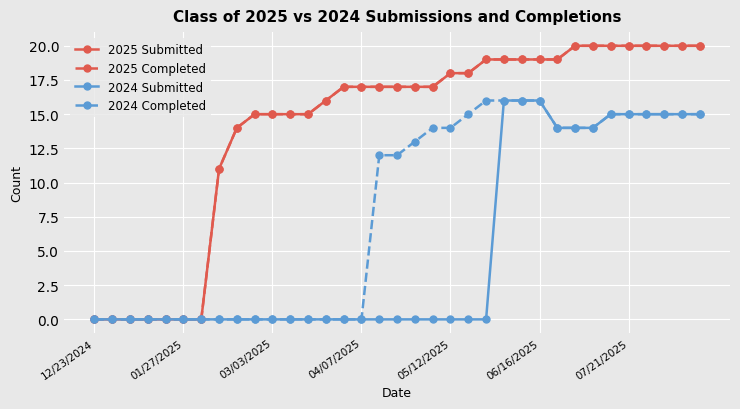

What is the average value of the 2024 Submitted series?

5